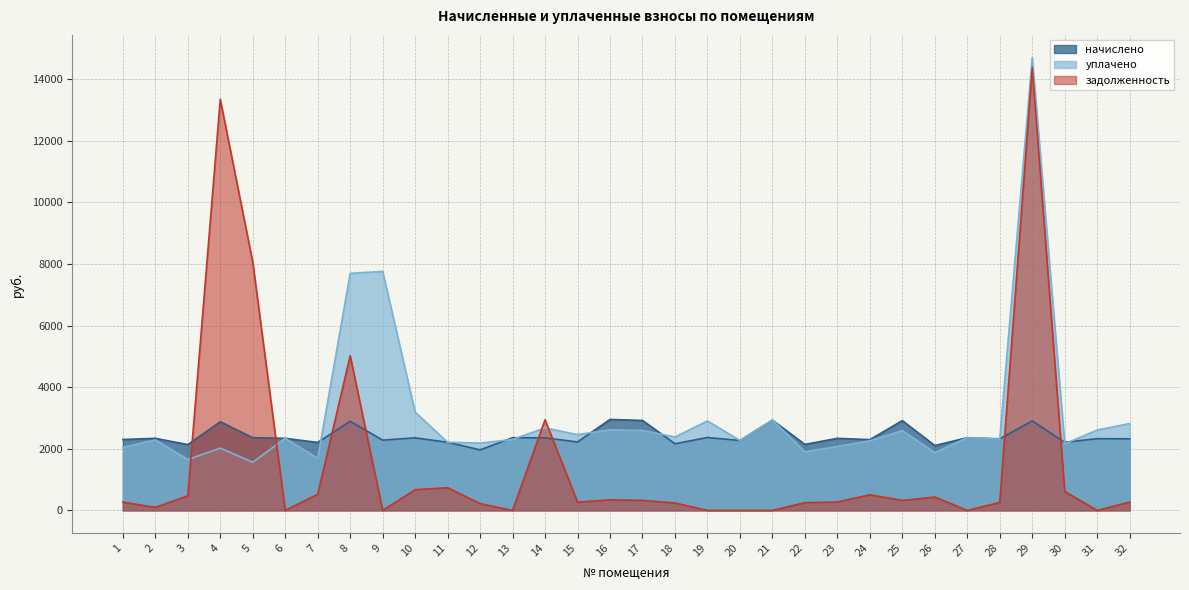

Which series has the largest total across all categories?

уплачено